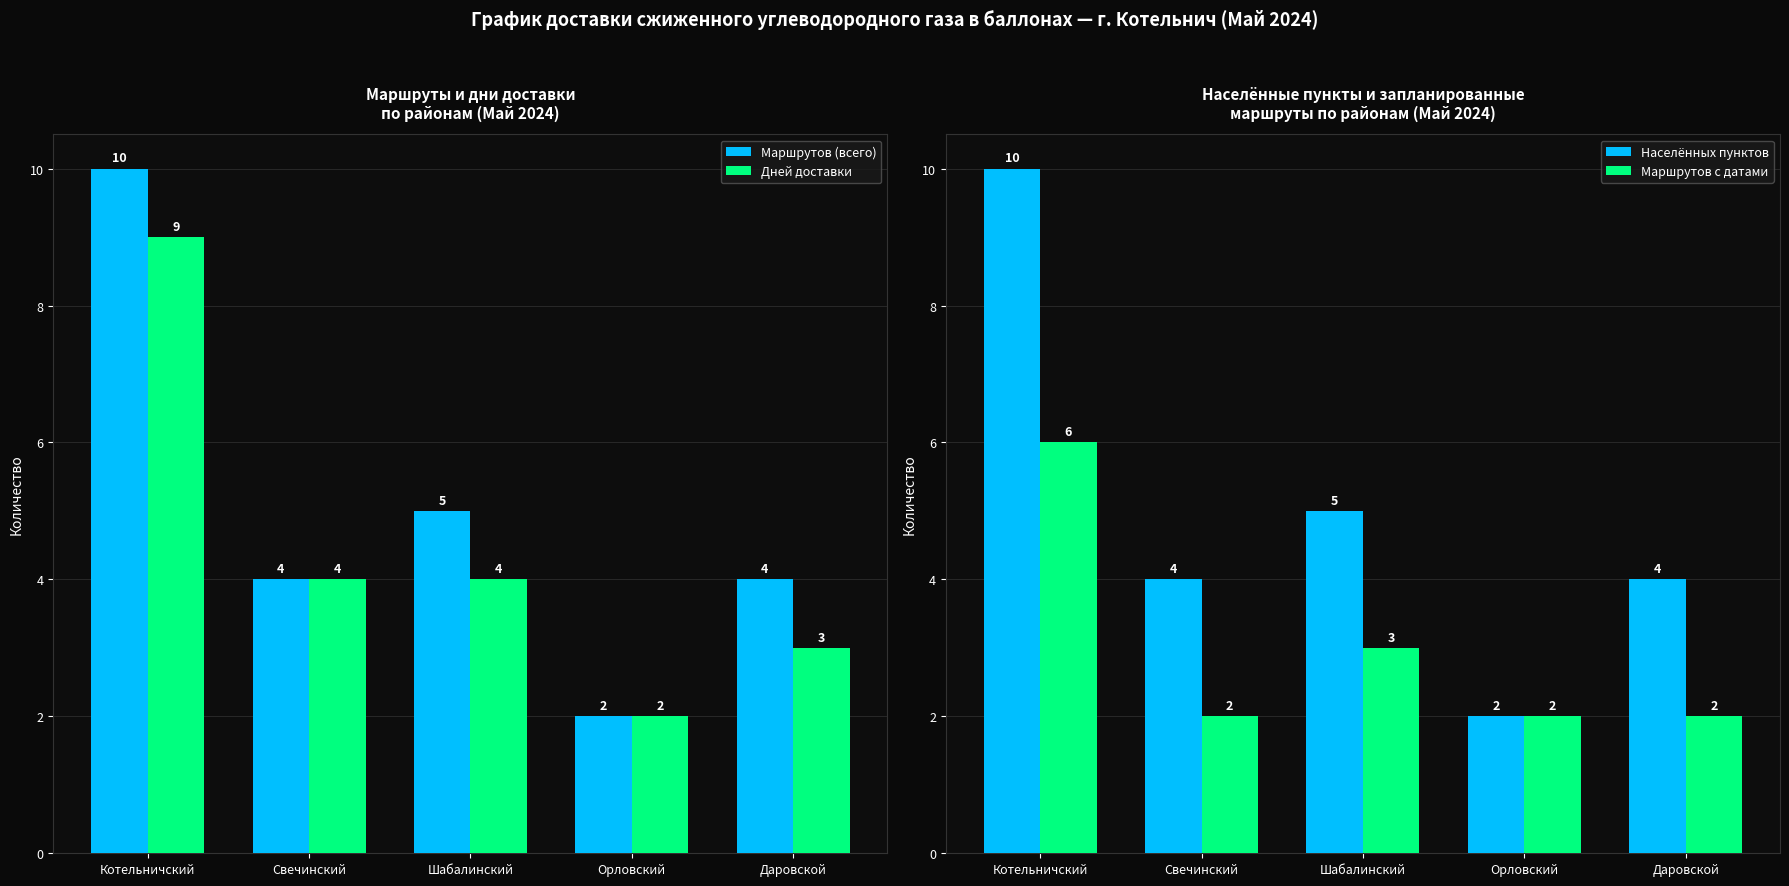

What is the approximate value of Населённых пунктов at Шабалинский?

5